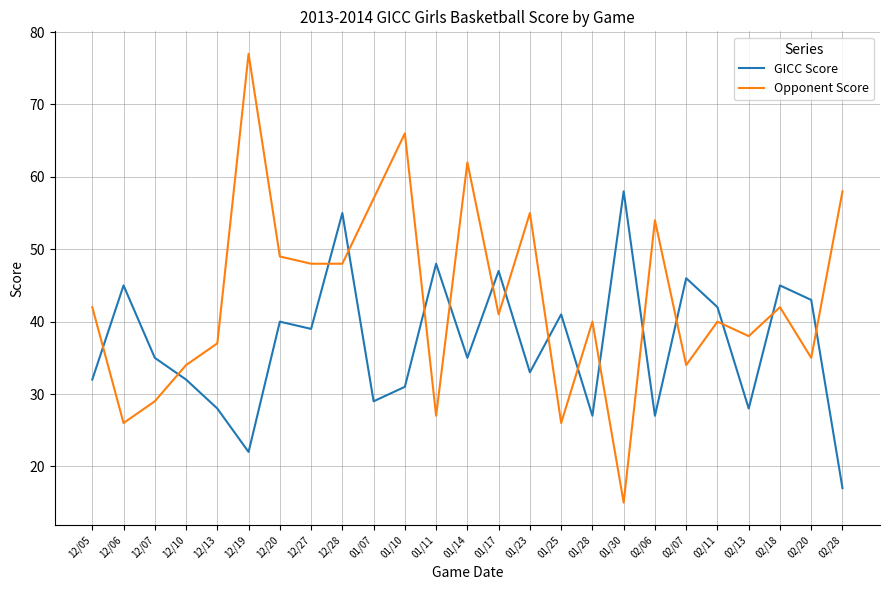

What is the difference between the maximum and minimum values in the Opponent Score series?

62